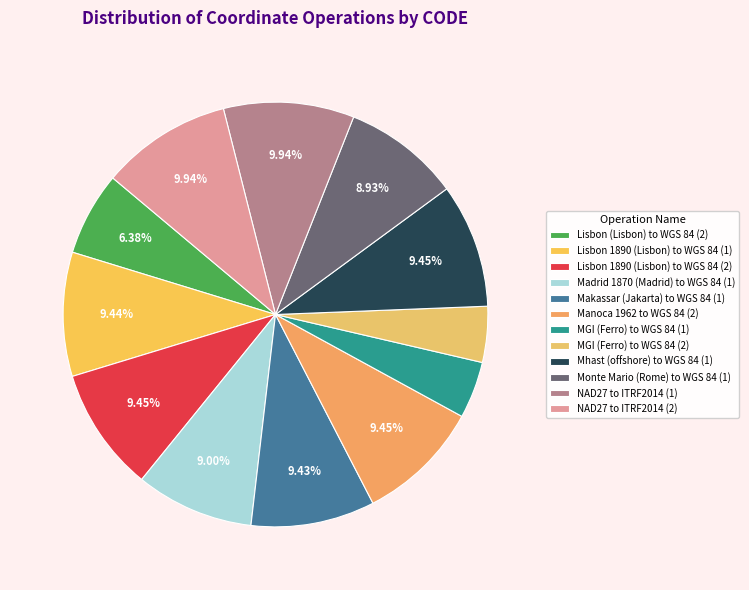

Rank the categories by value from lowest to highest.

MGI (Ferro) to WGS 84 (2), MGI (Ferro) to WGS 84 (1), Lisbon (Lisbon) to WGS 84 (2), Monte Mario (Rome) to WGS 84 (1), Madrid 1870 (Madrid) to WGS 84 (1), Makassar (Jakarta) to WGS 84 (1), Lisbon 1890 (Lisbon) to WGS 84 (1), Lisbon 1890 (Lisbon) to WGS 84 (2), Manoca 1962 to WGS 84 (2), Mhast (offshore) to WGS 84 (1), NAD27 to ITRF2014 (1), NAD27 to ITRF2014 (2)